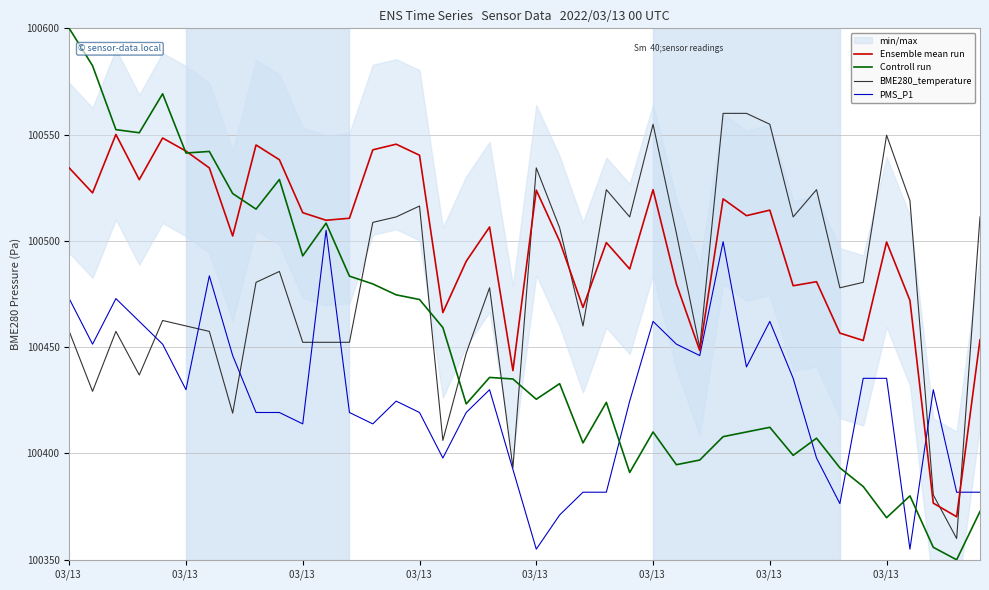

At which label is Controll run closest to 100475?

14